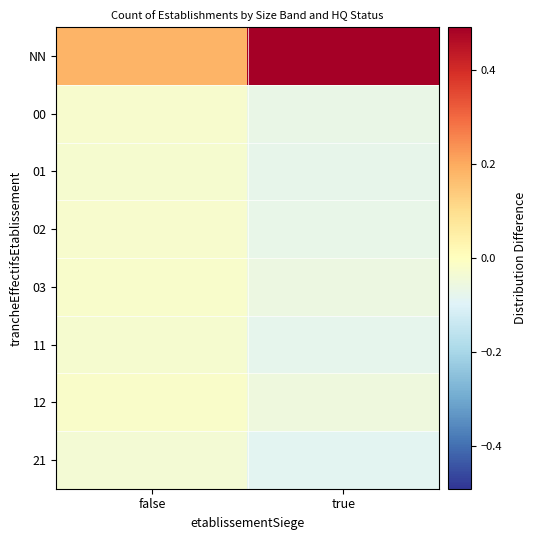

Reading left to right, extract all data points from this chart.

NN: false=0.2	true=0.5
00: false=-0.0	true=-0.1
01: false=-0.0	true=-0.1
02: false=-0.0	true=-0.1
03: false=-0.0	true=-0.1
11: false=-0.0	true=-0.1
12: false=-0.0	true=-0.1
21: false=-0.0	true=-0.1